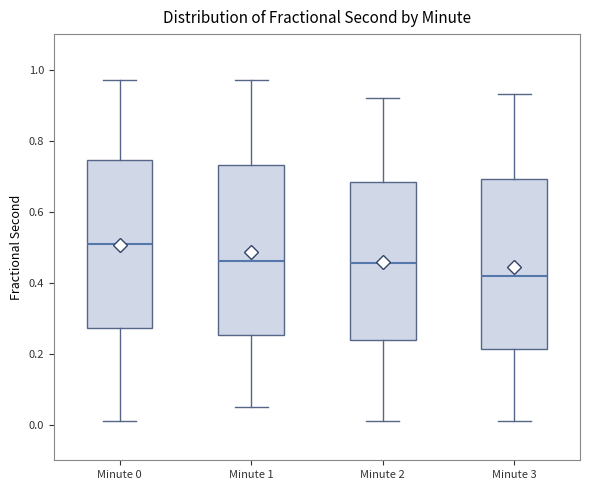

Reading left to right, read every box against the y-axis: the position of its median line, the range the box covers, and the ends of its whiskers. The values are not printed on the chart, so give them approximately, as read against the axis.

Minute 0: median 0.50, box 0.28 to 0.74, whiskers 0.02 to 0.98
Minute 1: median 0.46, box 0.26 to 0.74, whiskers 0.06 to 0.98
Minute 2: median 0.46, box 0.24 to 0.68, whiskers 0.02 to 0.92
Minute 3: median 0.42, box 0.22 to 0.70, whiskers 0.02 to 0.94